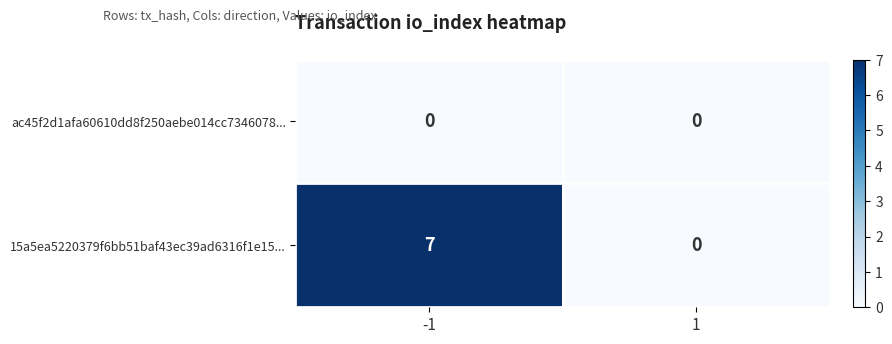

Reading left to right, extract all data points from this chart.

ac45f2d1afa60610dd8f250aebe014cc7346078...: 0	0
15a5ea5220379f6bb51baf43ec39ad6316f1e15...: 7	0